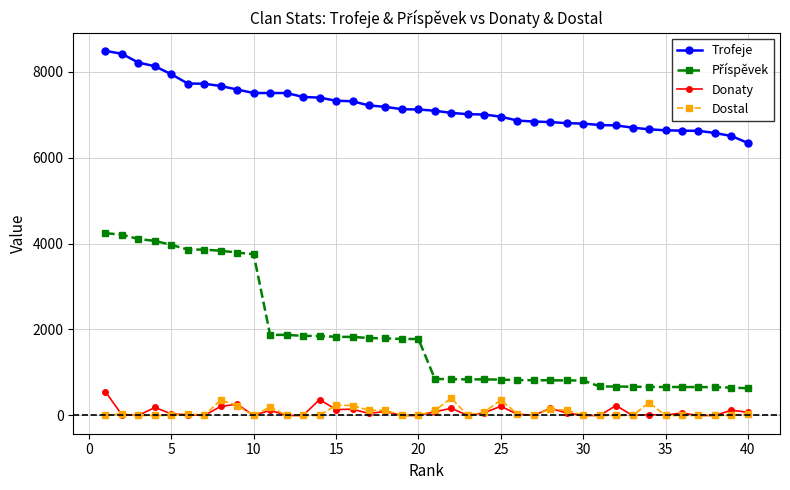

How many lines are shown in the chart?

4